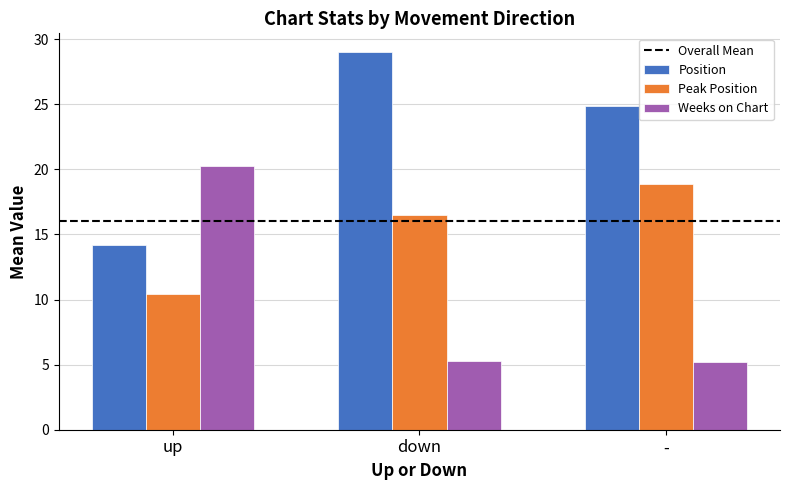

True or false: Position has a value of 7.1 at -.

False